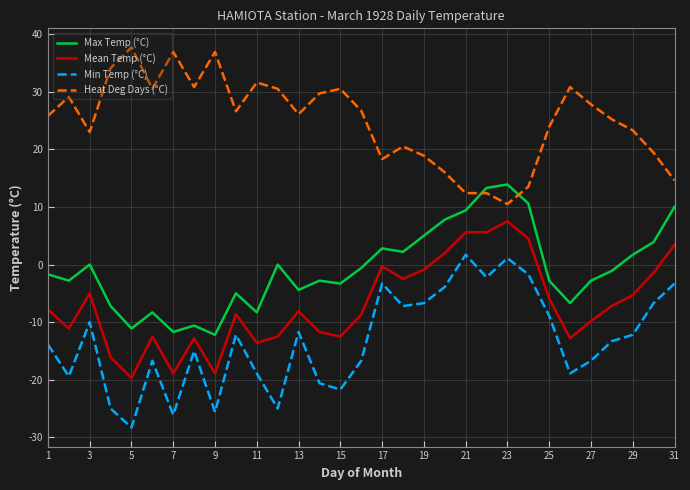

Which series has the largest total across all categories?

Heat Deg Days (°C)